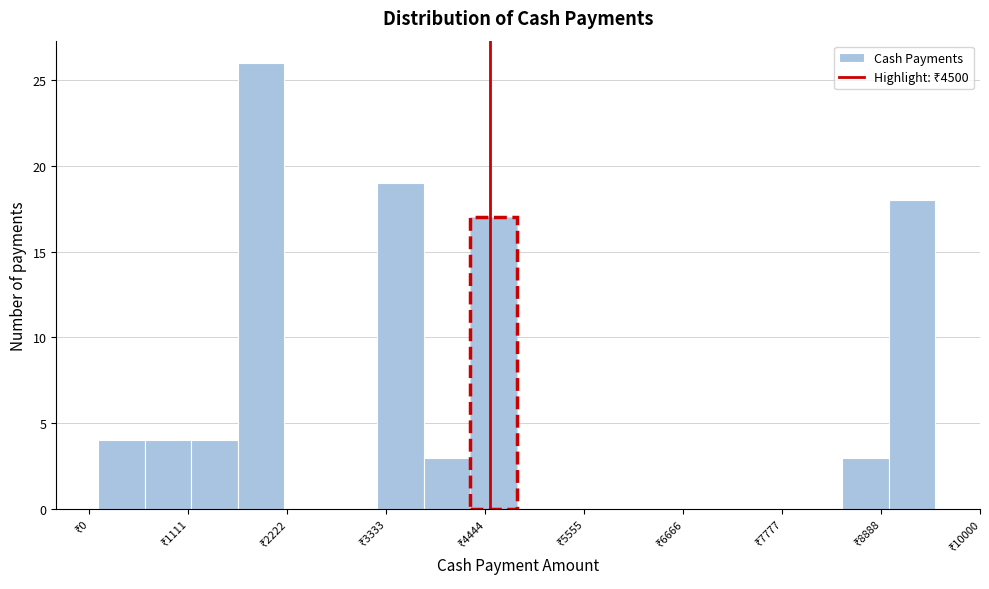

Read against the x-axis, roughly where is the centre of the tallest bar?

2000